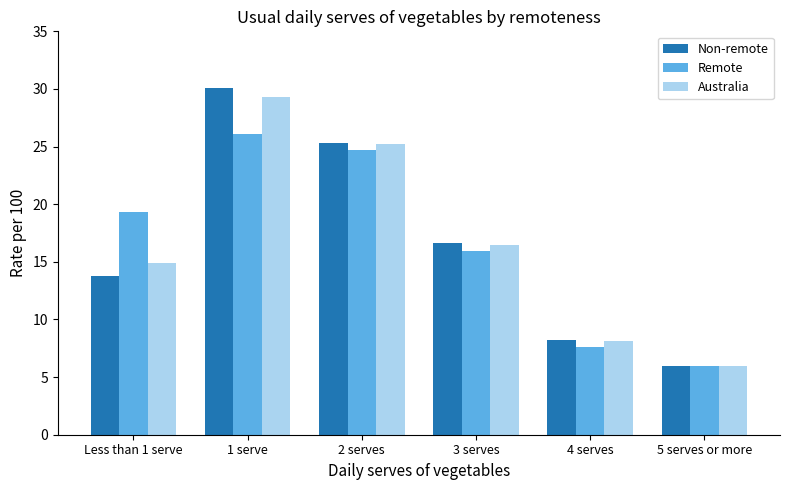

At which label is Remote closest to 16?

3 serves